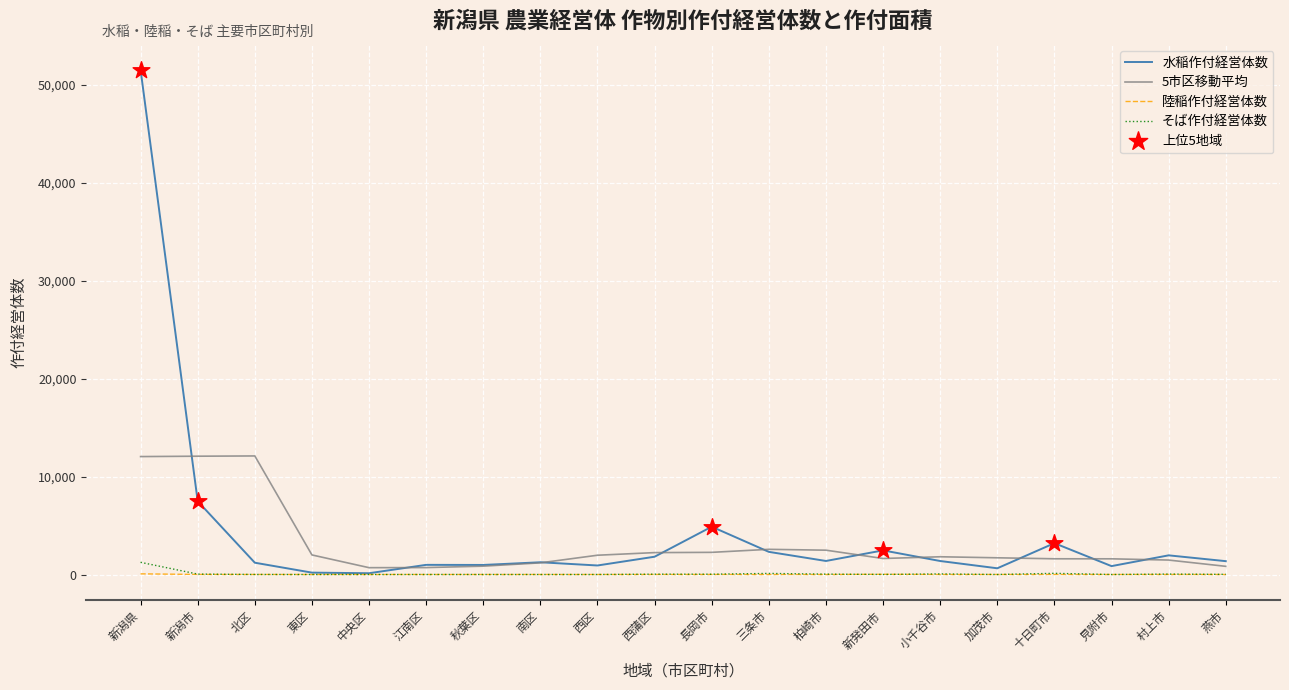

Which series has the largest total across all categories?

水稲作付経営体数